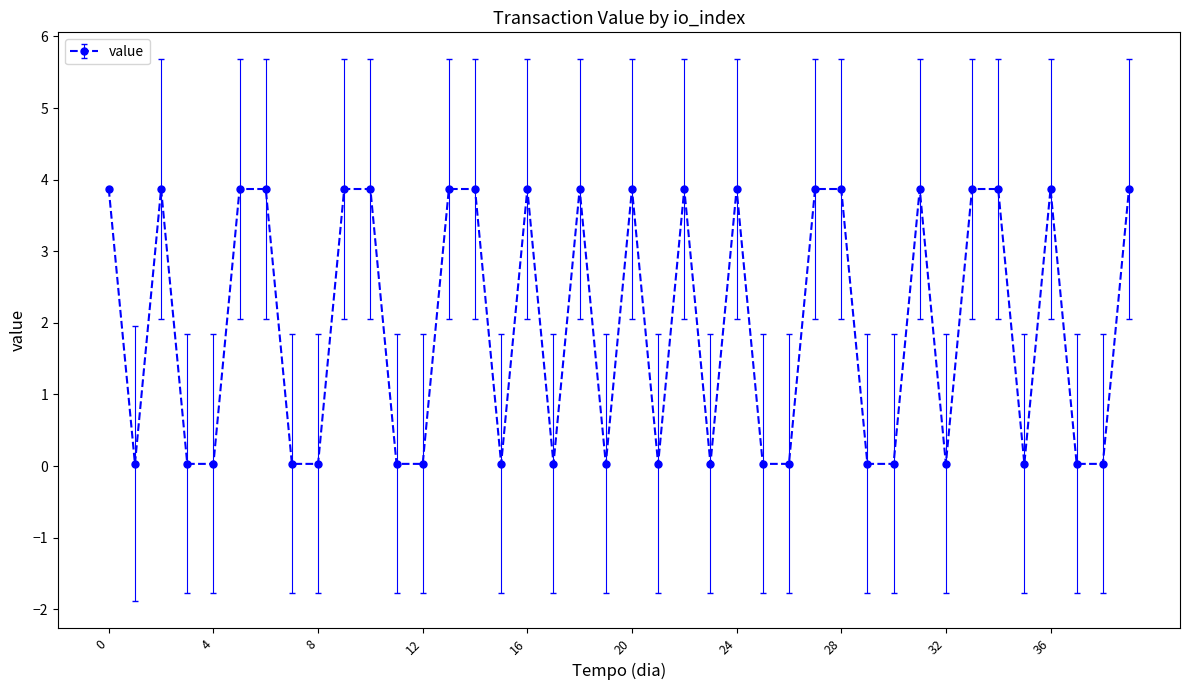

How many lines are shown in the chart?

1